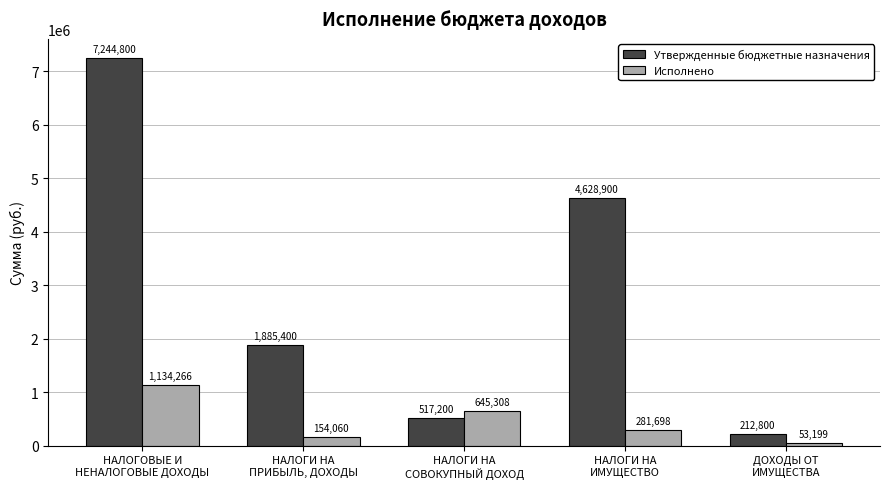

What is the sum of all Утвержденные бюджетные назначения values?

14489100.0